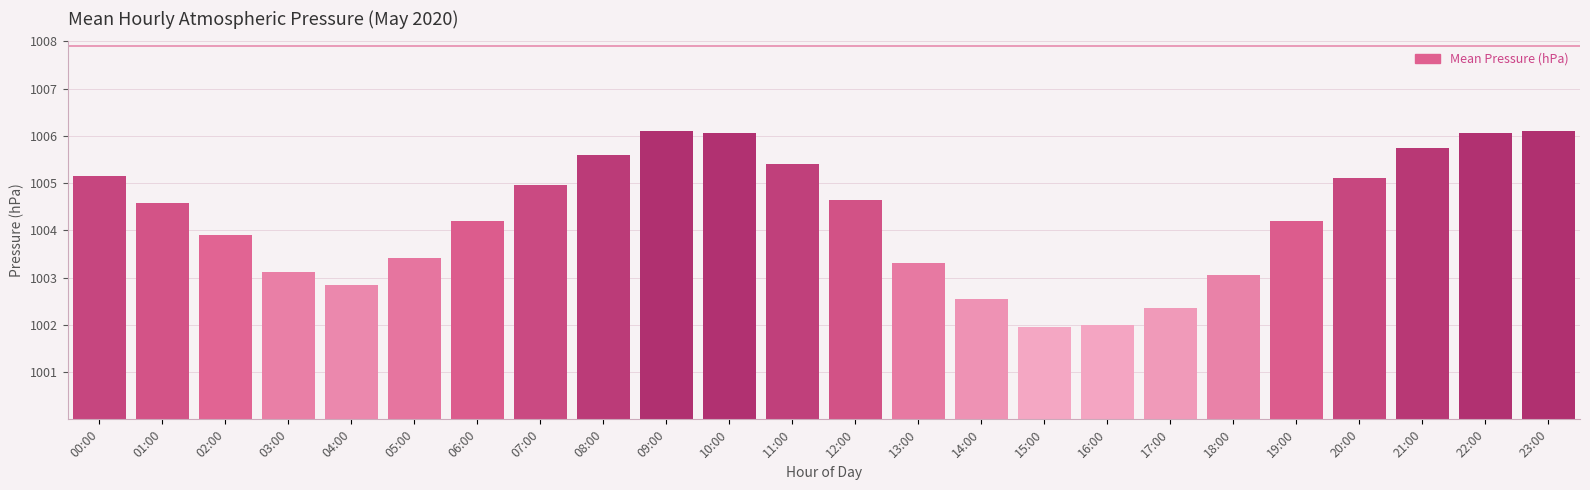

True or false: the data shows 471.8 at 07:00.

False